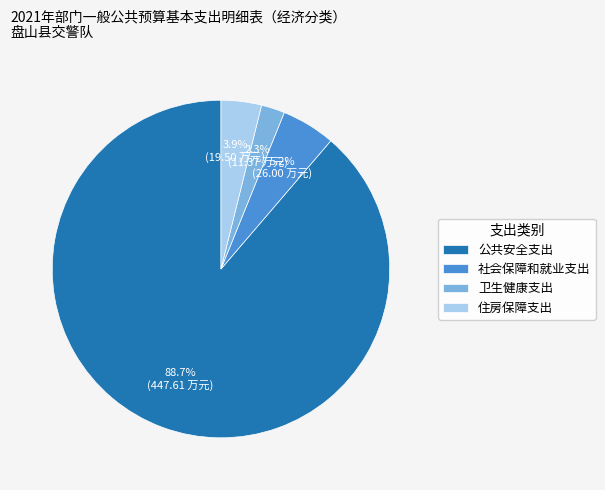

To the nearest percent, what is the combined percentage of 住房保障支出 and 社会保障和就业支出?

9%